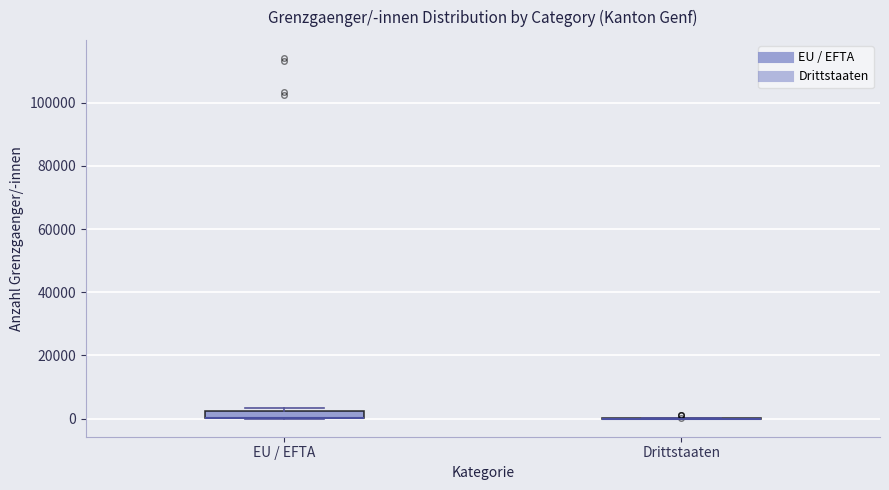

Comparing the boxes themselves (not the whiskers), which one is the tallest?

EU / EFTA